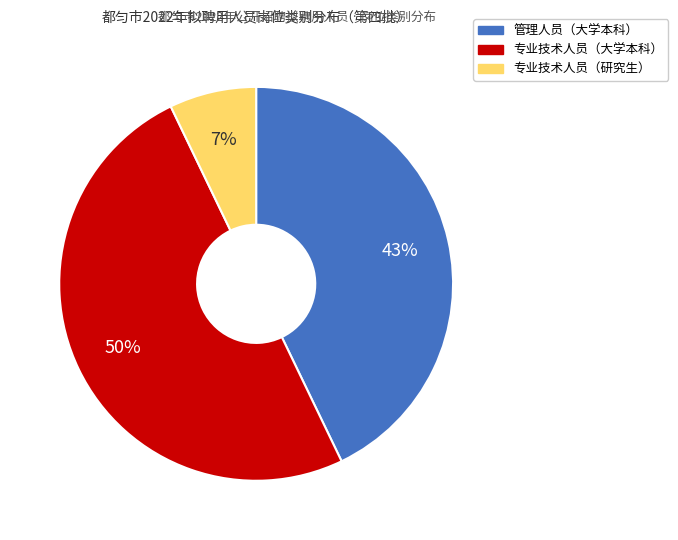

To the nearest percent, what is the difference between the largest and smallest slice percentages?

43%